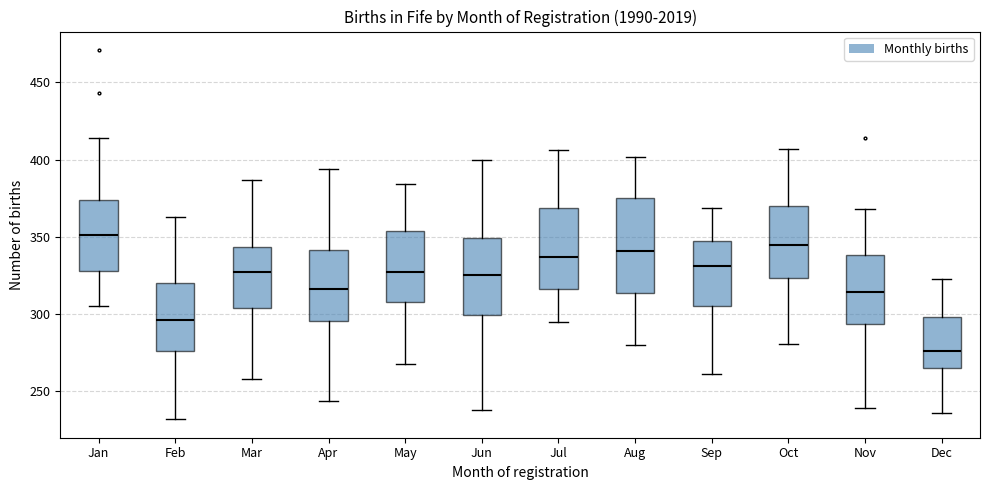

Reading left to right, transcribe this box plot: for each box, give where its median line is, the range the box spans, and where its two whiskers end, as read against the y-axis. The values are not printed on the chart, so give them approximately, as read against the axis.

Jan: median 350, box 330 to 375, whiskers 305 to 415
Feb: median 295, box 275 to 320, whiskers 230 to 365
Mar: median 325, box 305 to 345, whiskers 260 to 385
Apr: median 315, box 295 to 340, whiskers 245 to 395
May: median 330, box 310 to 355, whiskers 270 to 385
Jun: median 325, box 300 to 350, whiskers 240 to 400
Jul: median 335, box 315 to 370, whiskers 295 to 405
Aug: median 340, box 315 to 375, whiskers 280 to 400
Sep: median 330, box 305 to 350, whiskers 260 to 370
Oct: median 345, box 325 to 370, whiskers 280 to 405
Nov: median 315, box 295 to 340, whiskers 240 to 370
Dec: median 275, box 265 to 300, whiskers 235 to 325